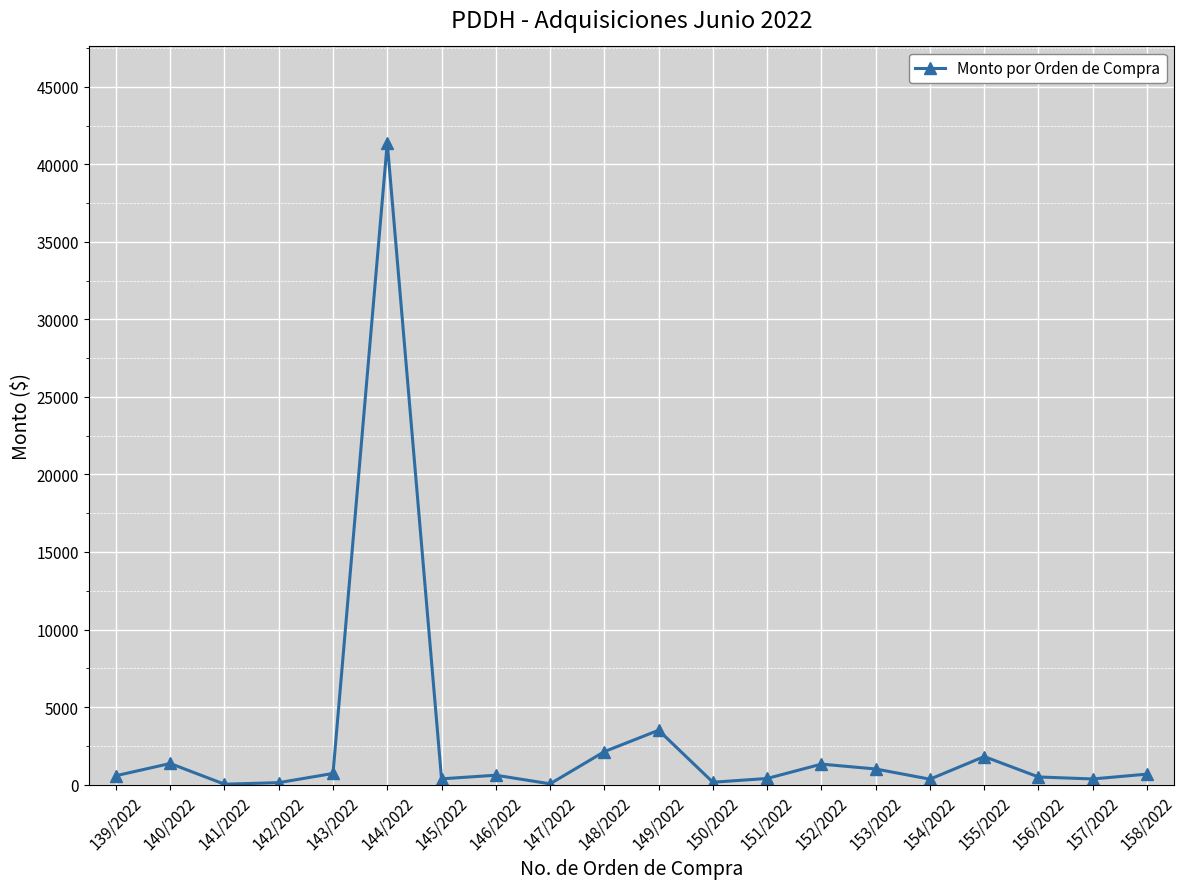

What is the label of the 16th point from the left?

154/2022